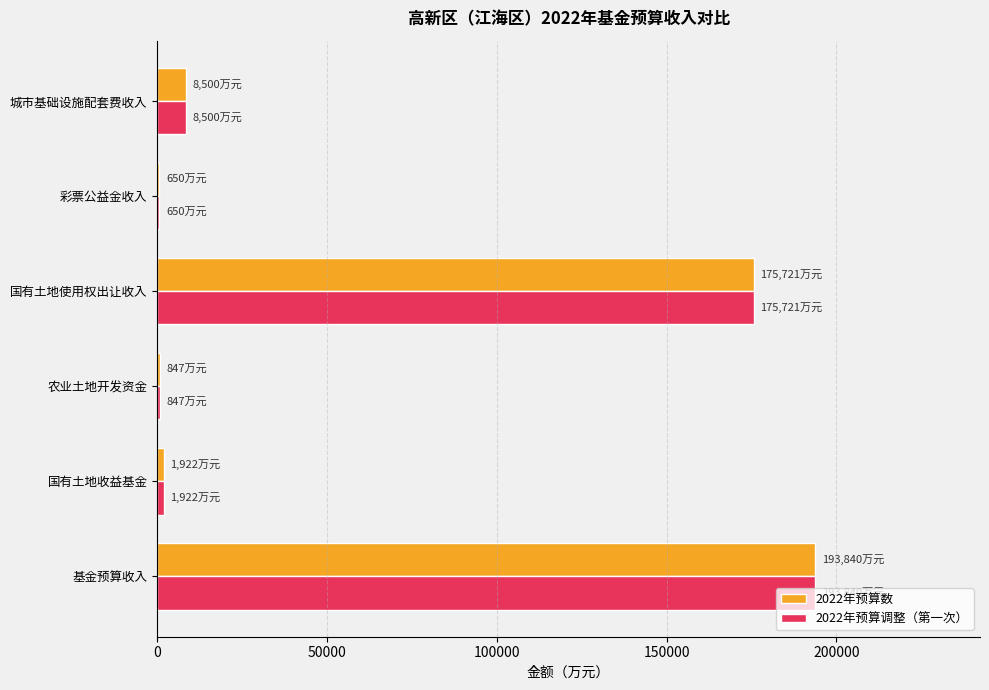

What is the total value across all series at 国有土地使用权出让收入?

351442